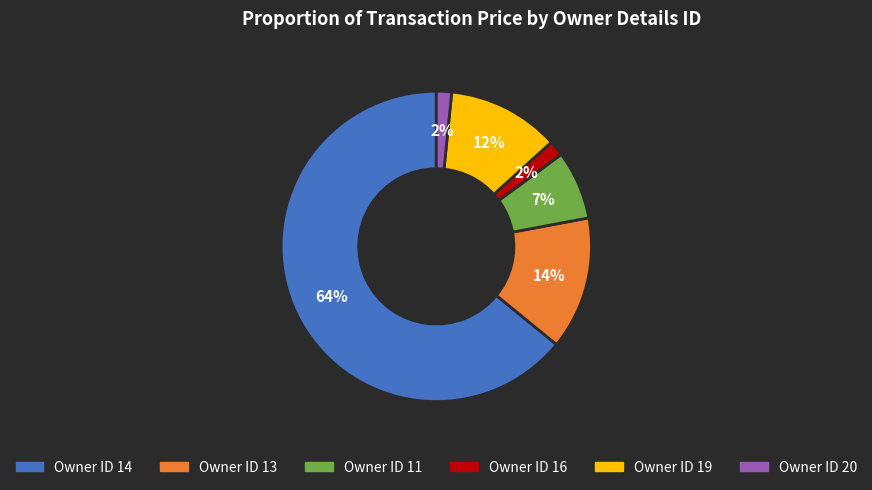

What is the largest slice in the pie chart?

Owner ID 14